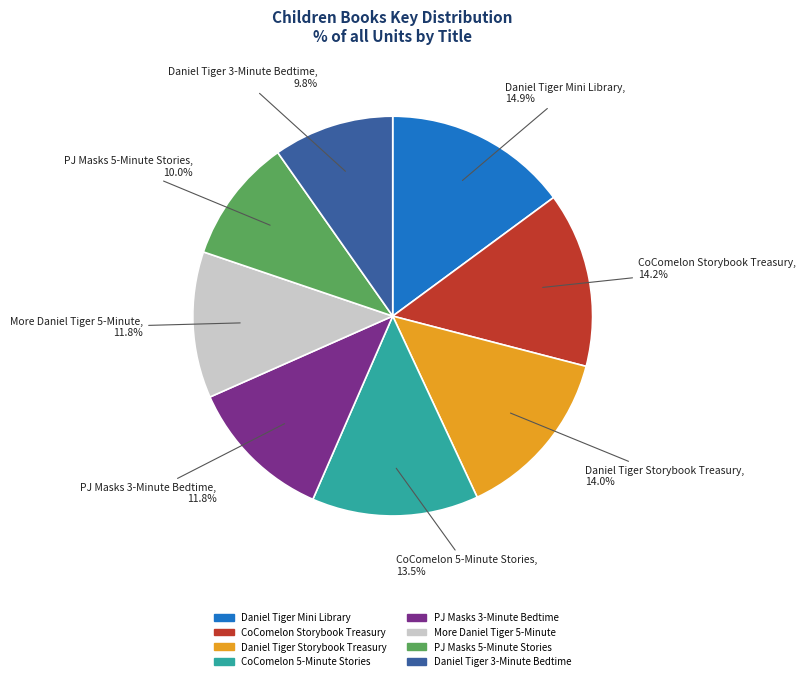

Is there any slice that represents more than half of the pie?

No